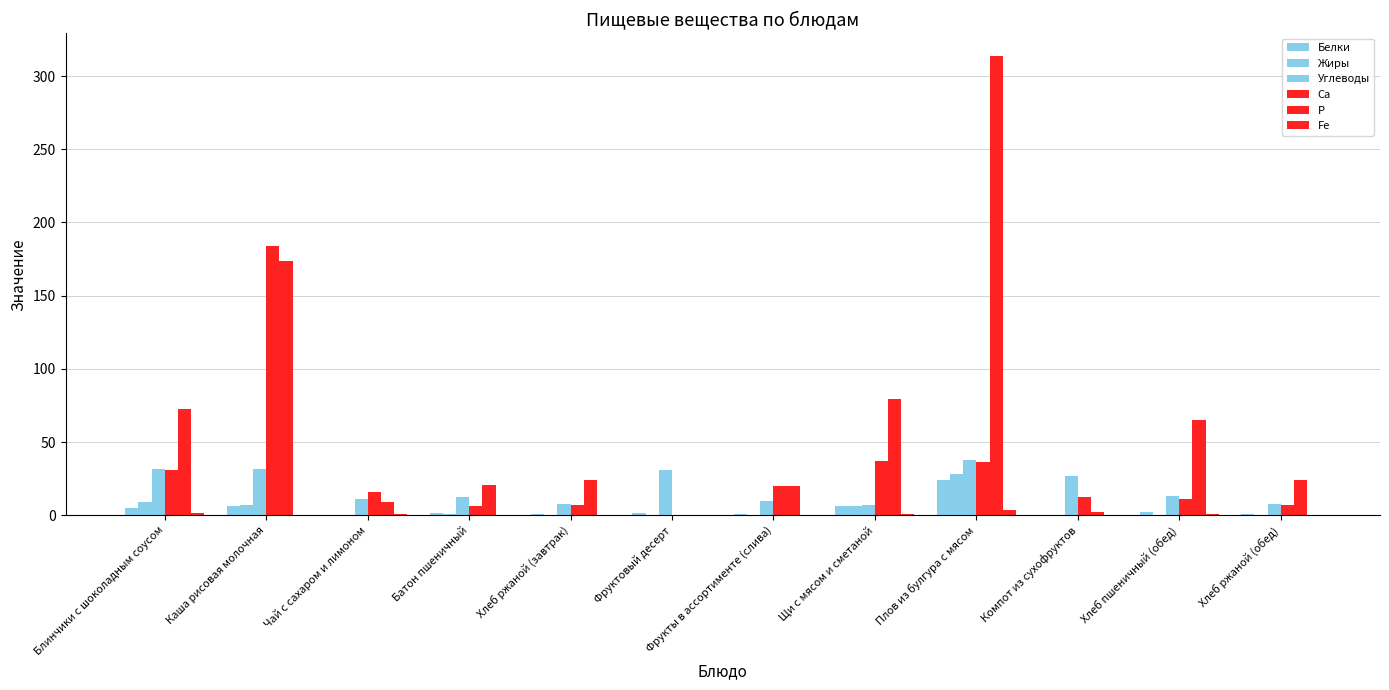

Count the number of categories in the chart.

12